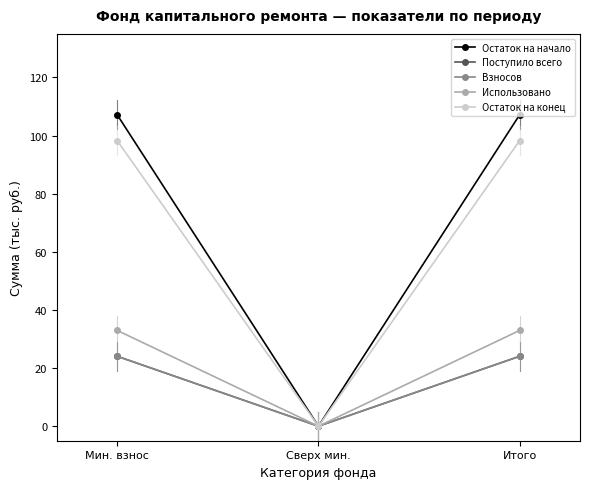

Is the value of Остаток на начало at Мин. взнос greater than the value of Использовано at Мин. взнос?

Yes